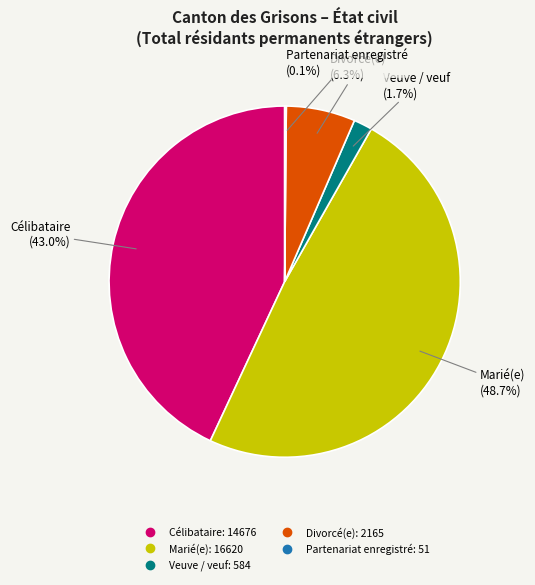

Is there a majority slice in this chart?

No